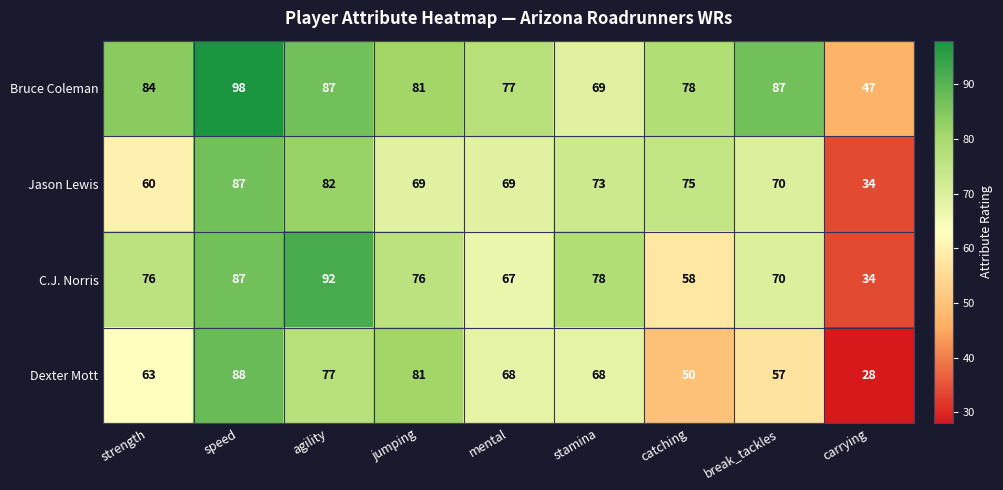

Which series has the largest total across all categories?

Bruce Coleman